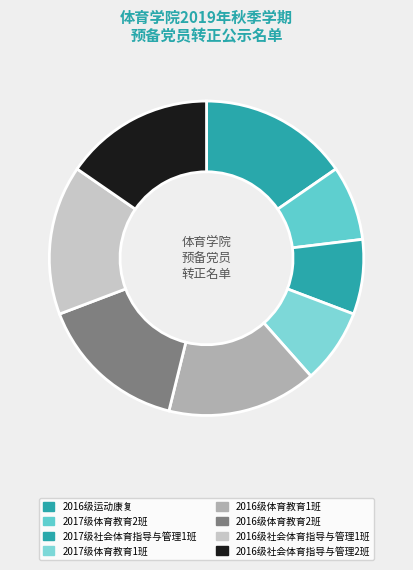

Between 2016级运动康复 and 2017级体育教育1班, which is larger?

2016级运动康复